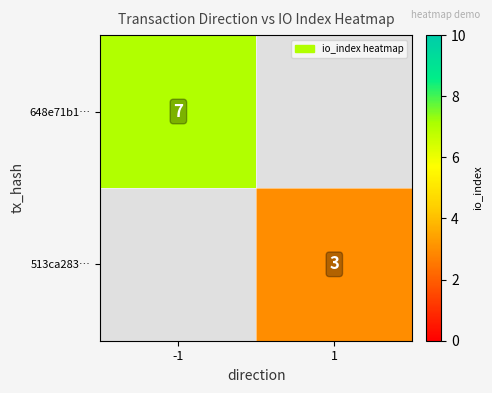

The 513ca283… series shows 2 at 1. True or false?

False